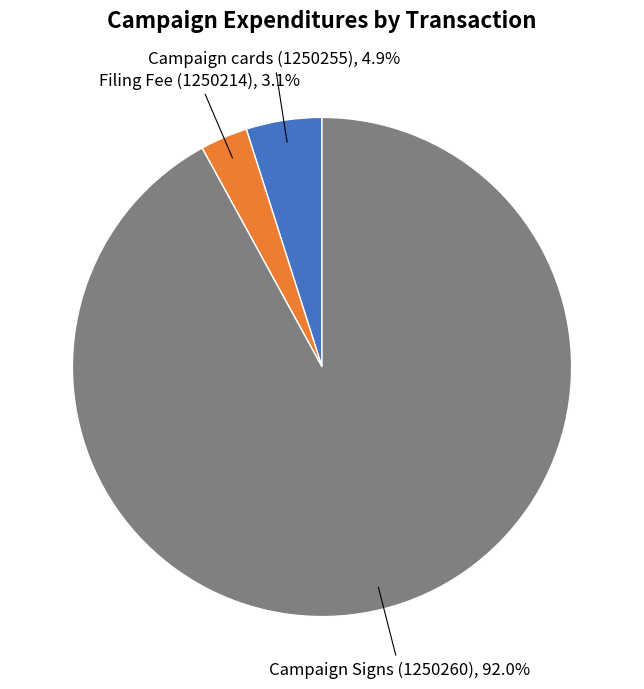

Does any single category account for the majority?

Yes